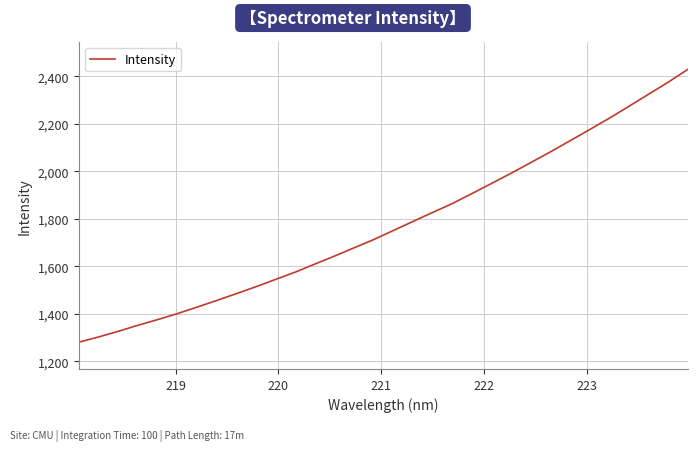

What is the difference between the maximum and minimum values?

1149.3